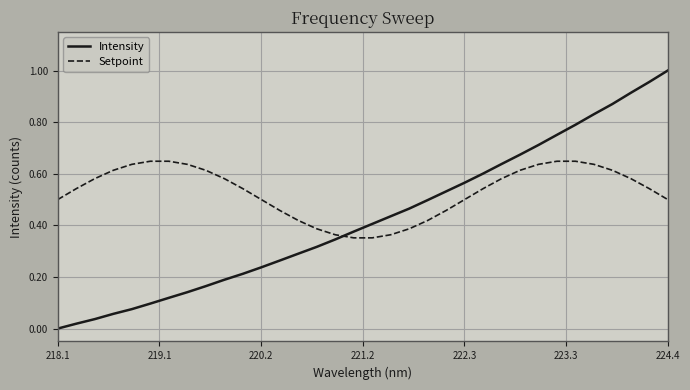

List the series in order of their overall mean, lowest first.

Intensity, Setpoint